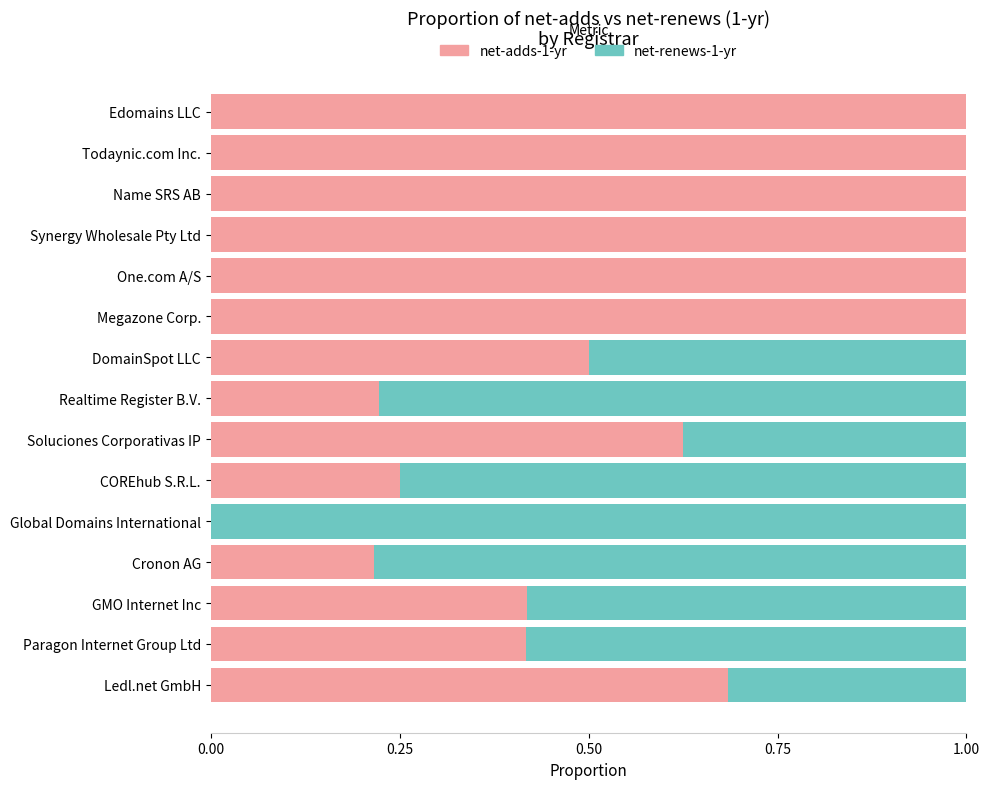

What is the total value across all series at Realtime Register B.V.?

1.0